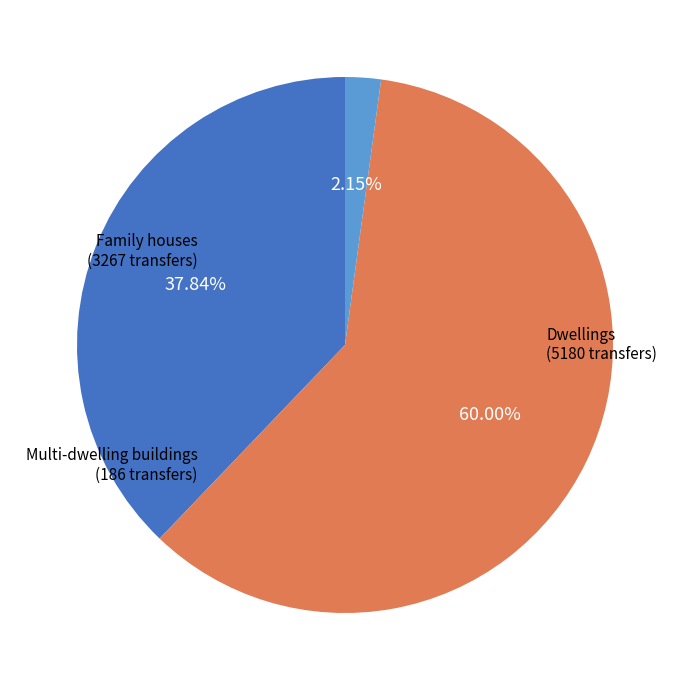

Does any single category account for the majority?

Yes